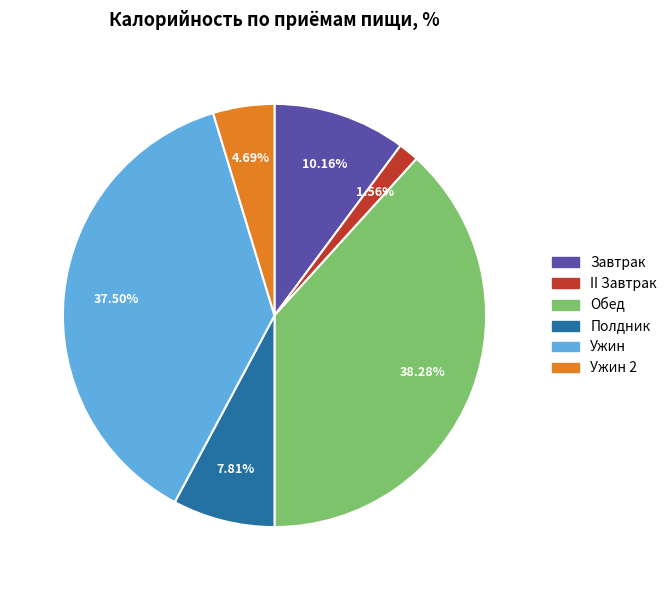

Is there any slice that represents more than half of the pie?

No